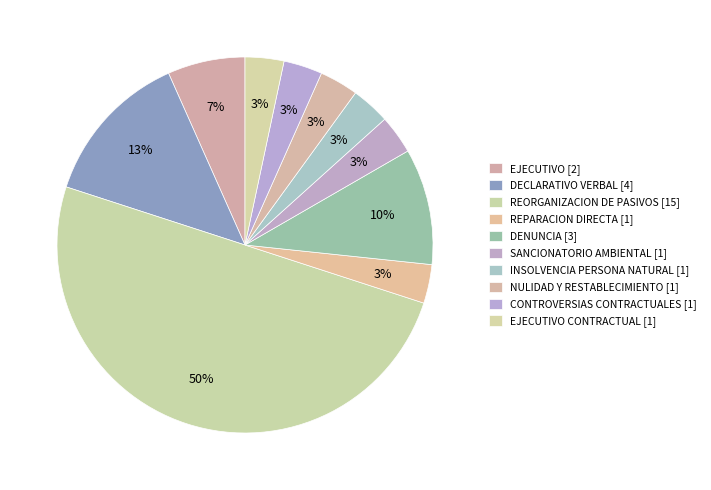

How many slices are in this pie chart?

10